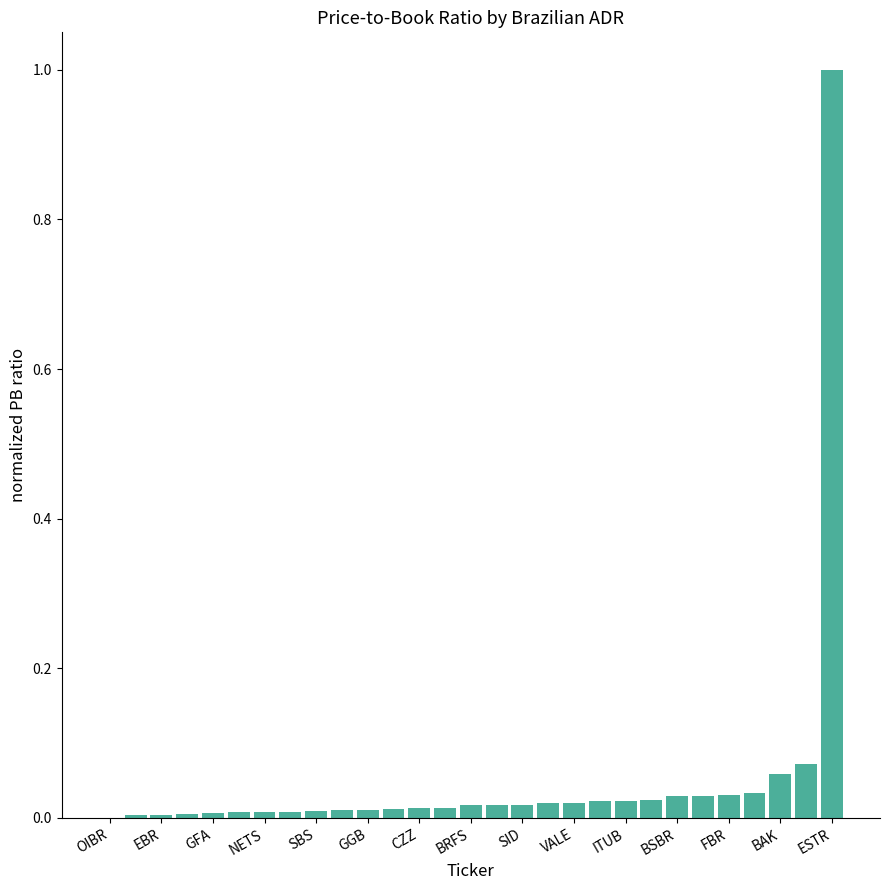

What is the sum of all values?

1.5